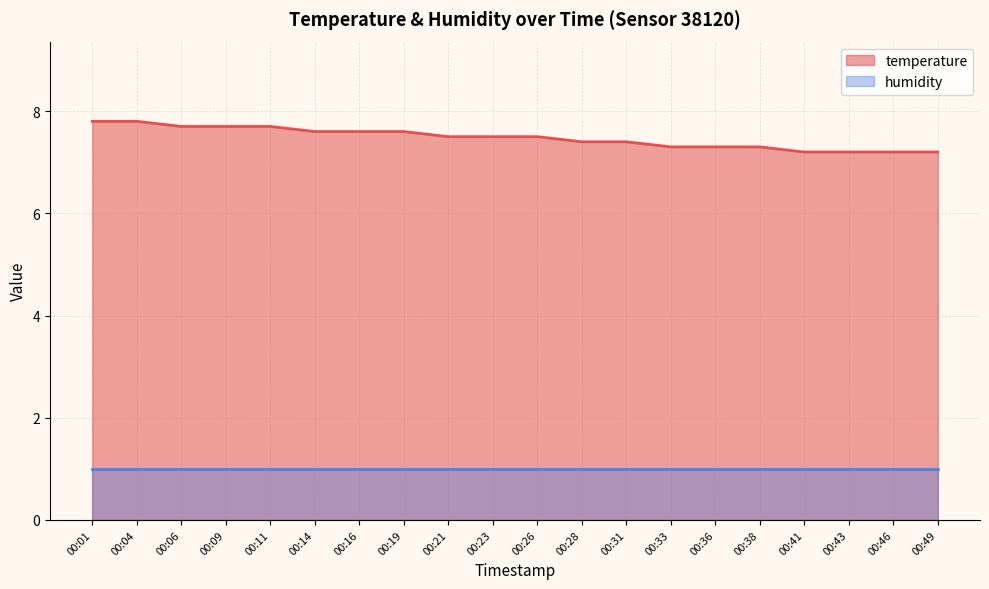

What is the value of the 14th point from the left?

7.3